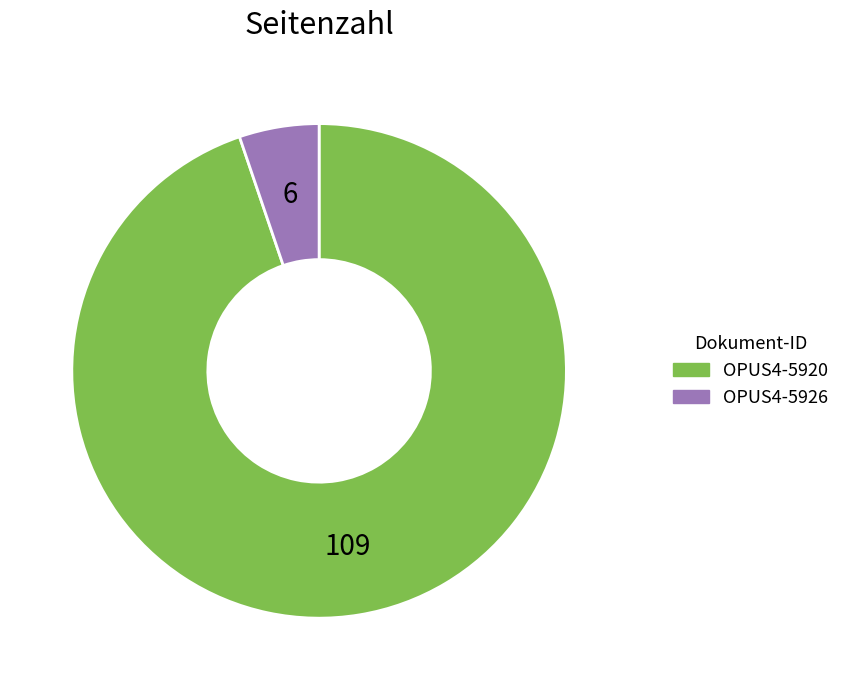

Which has a higher value, OPUS4-5926 or OPUS4-5920?

OPUS4-5920